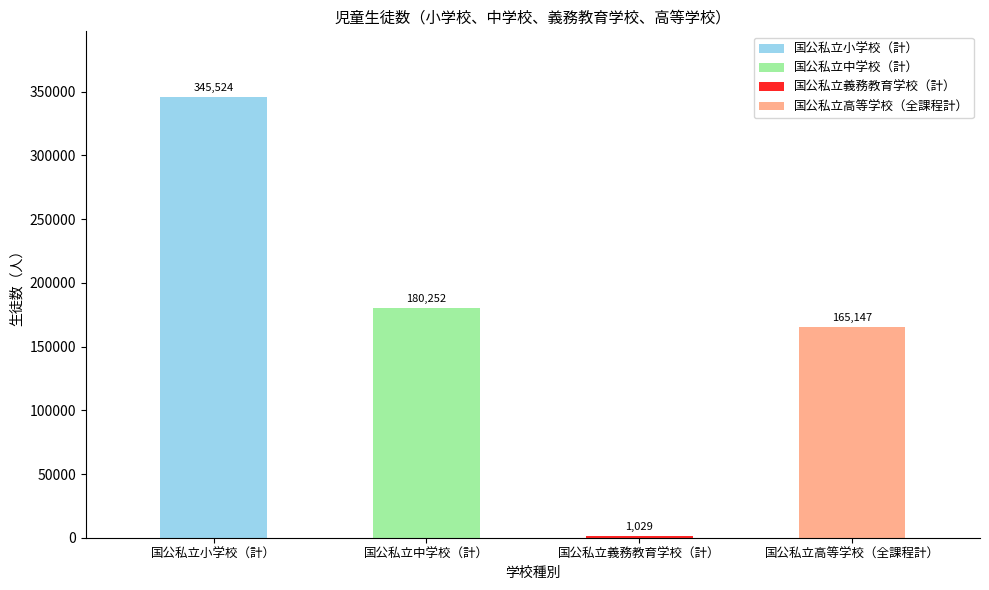

What is the label of the 4th bar from the right?

国公私立小学校（計）